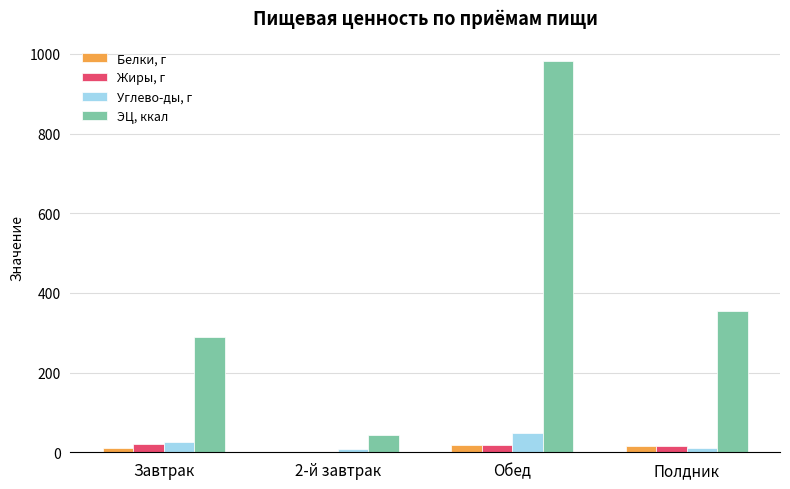

What is the difference between the Углево-ды, г values at 2-й завтрак and Полдник?

2.7